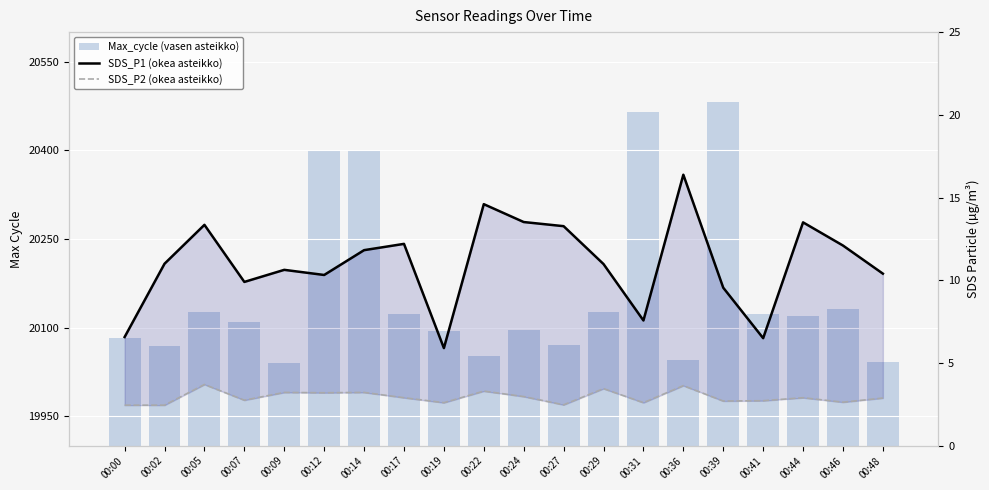

What is the average value of the SDS_P2 (okea asteikko) series?

2.9